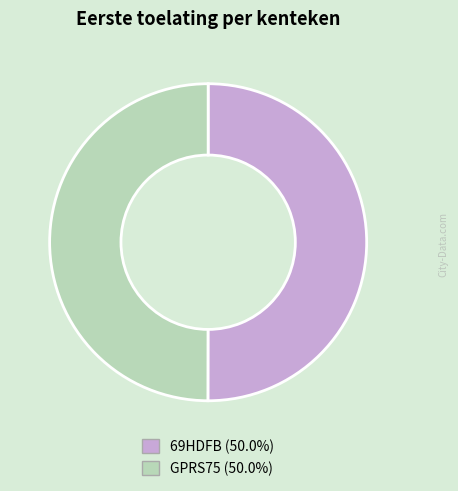

Combined, do 69HDFB (50.0%) and GPRS75 (50.0%) account for over 50%?

Yes